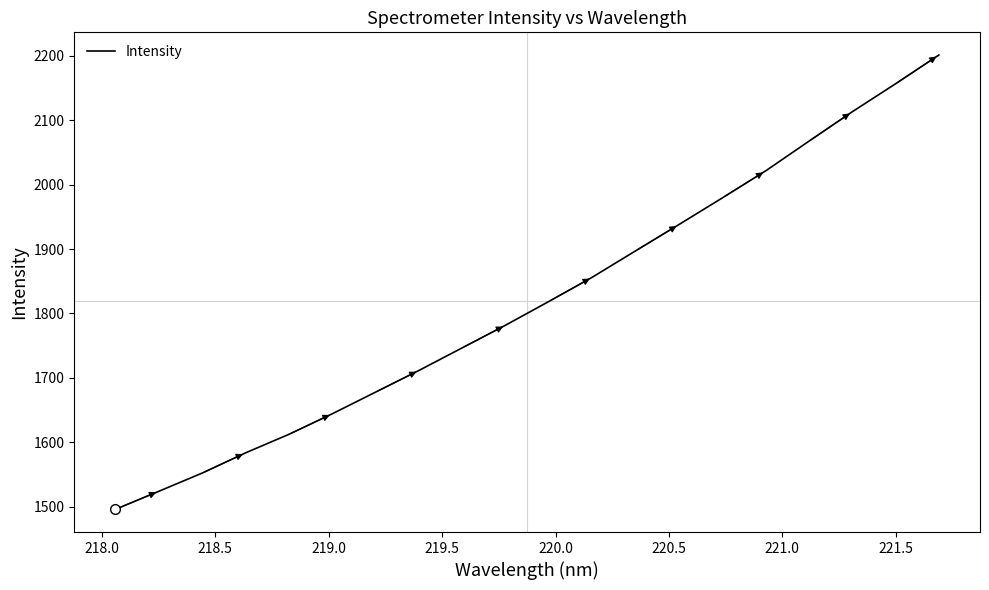

What is the minimum value shown in the chart?

1496.1